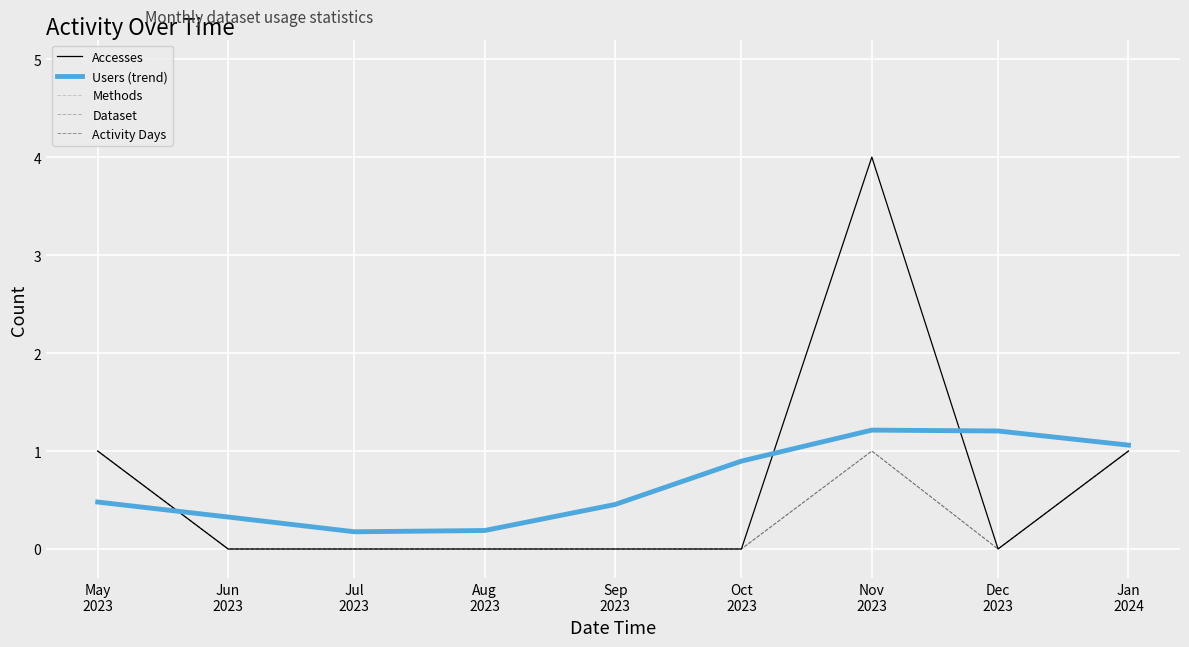

Is it true that Users (trend) equals 0.2 at Aug
2023?

True